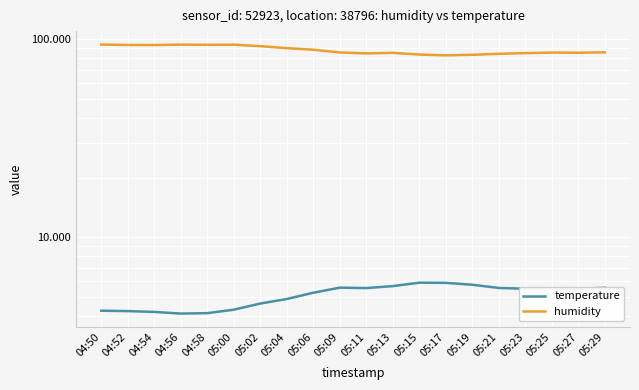

In temperature, how many points are higher than both neighbors (excluding endpoints)?

3